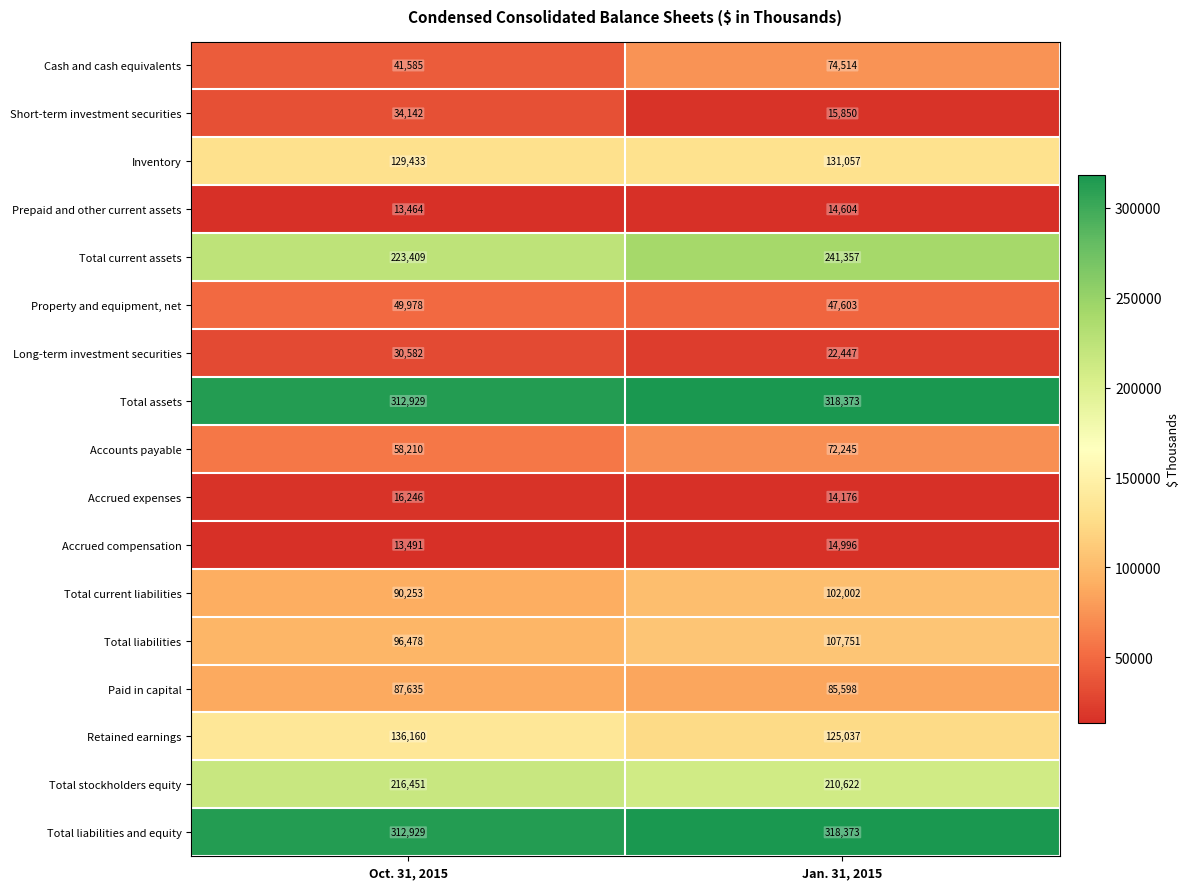

What value does the Total assets series have at Oct. 31, 2015?

312929